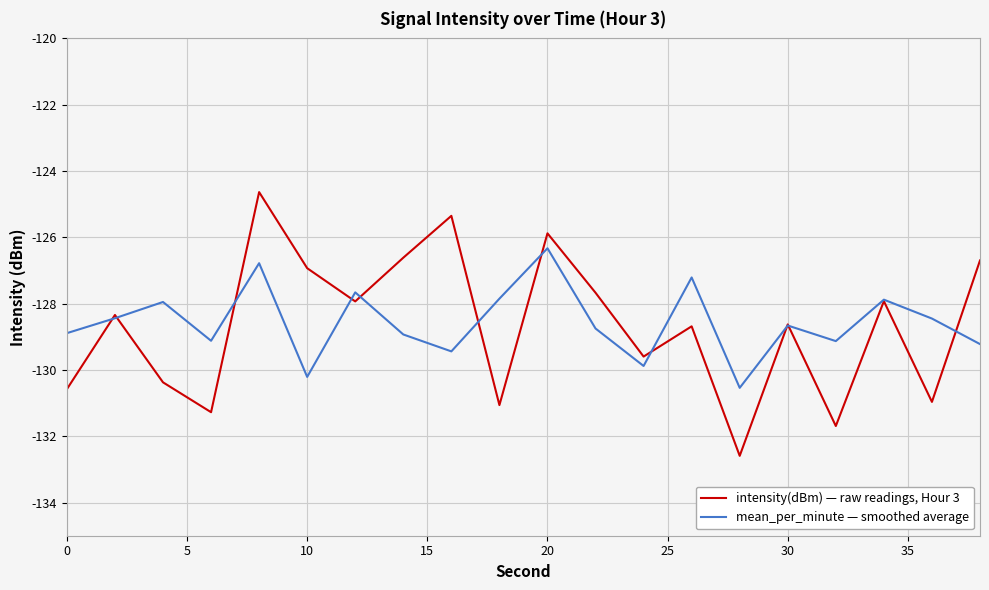

What is the highest value of the mean_per_minute — smoothed average series?

-126.3